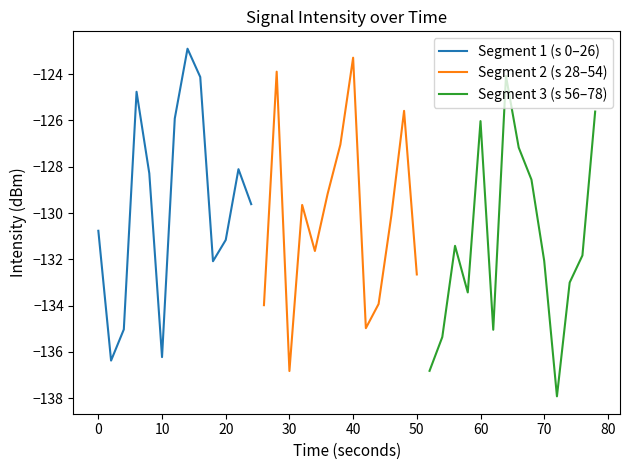

True or false: Max intensity and Min intensity intersect in this chart.

False